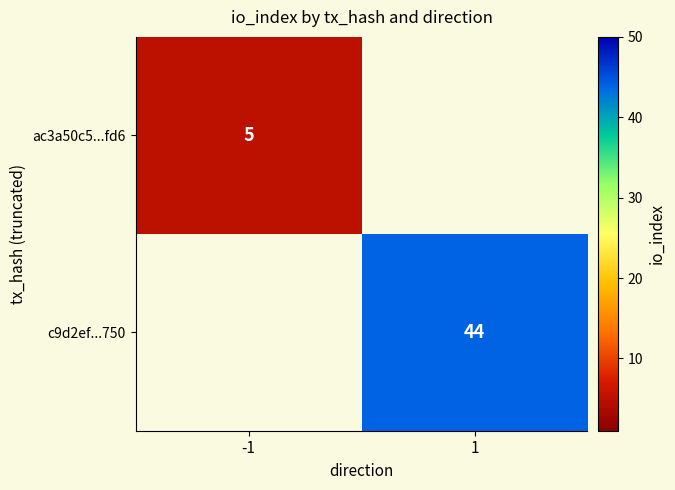

True or false: ac3a50c5...fd6 has a value of 2 at -1.

False